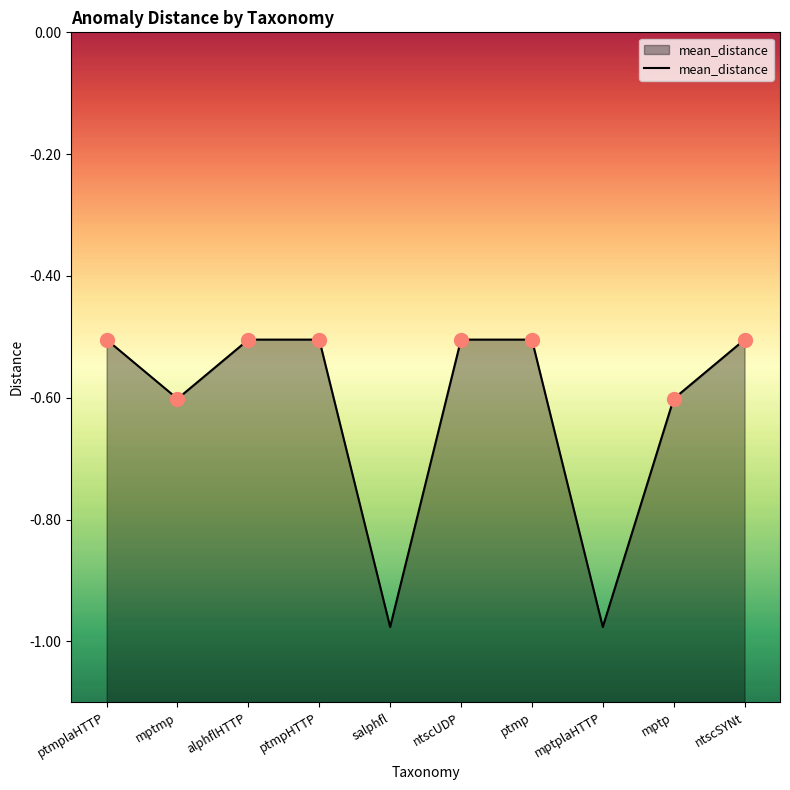

Reading left to right, list all the values displayed in this chart.

ptmplaHTTP=-0.5	mptmp=-0.6	alphflHTTP=-0.5	ptmpHTTP=-0.5	salphfl=-1.0	ntscUDP=-0.5	ptmp=-0.5	mptplaHTTP=-1.0	mptp=-0.6	ntscSYNt=-0.5